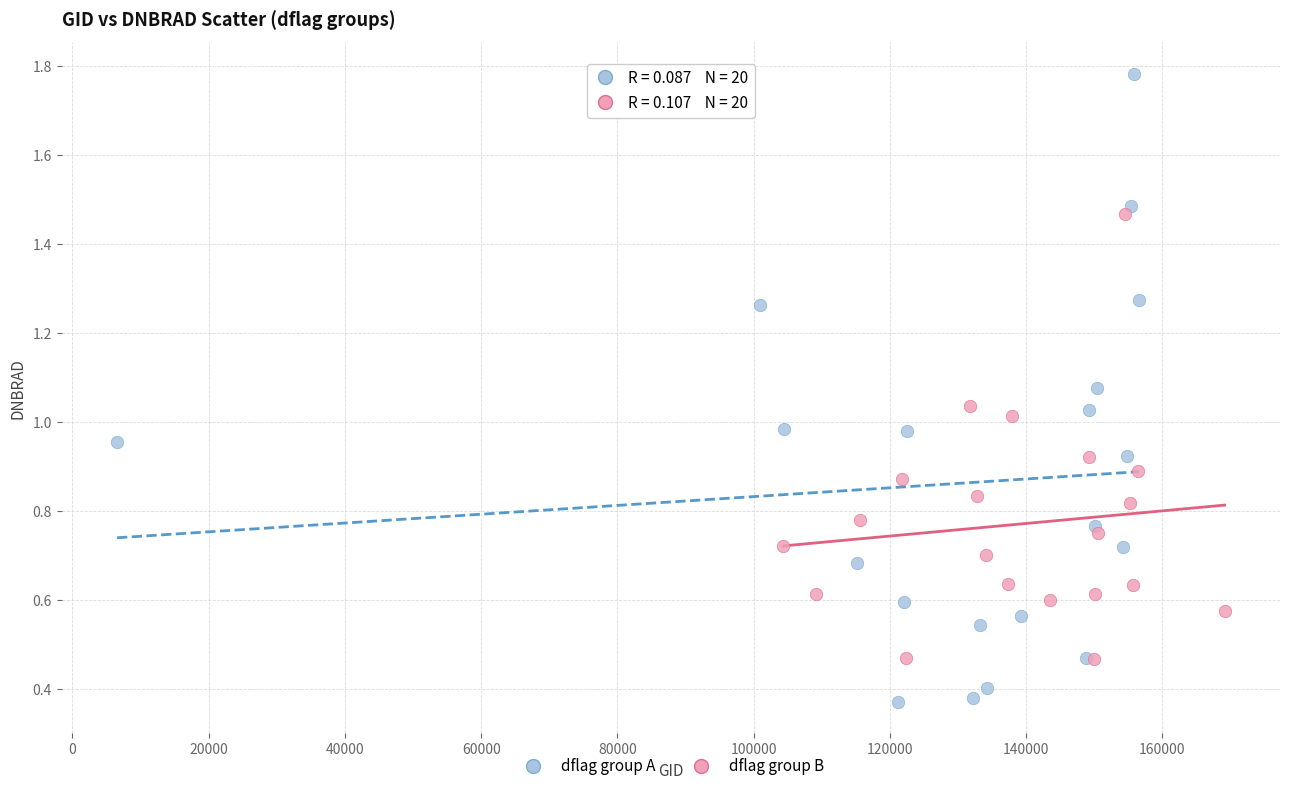

Which series has the largest Y range (max minus min)?

dflag group A